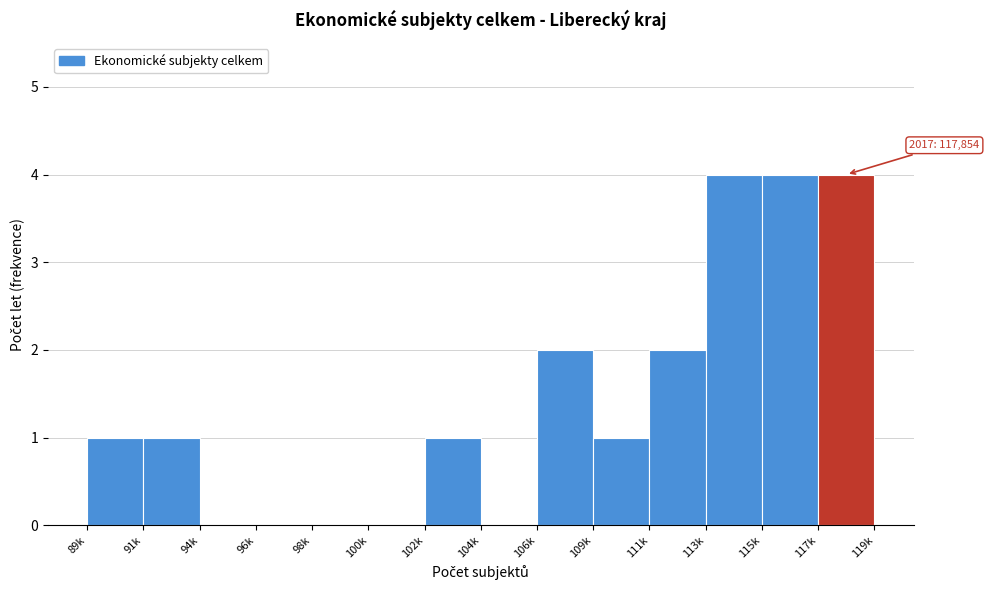

Reading left to right, list all the values displayed in this chart.

89k=1	91k=1	94k=0	96k=0	98k=0	100k=0	102k=1	104k=0	106k=2	109k=1	111k=2	113k=4	115k=4	117k=4